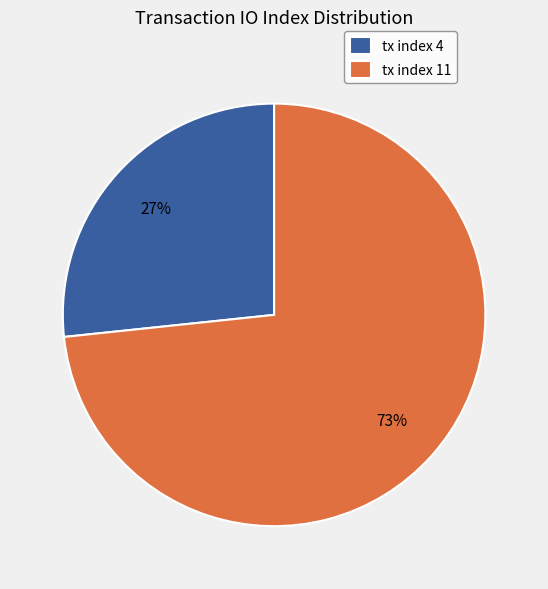

Approximately how many times larger is the value at tx index 4 compared to tx index 11?

0.4